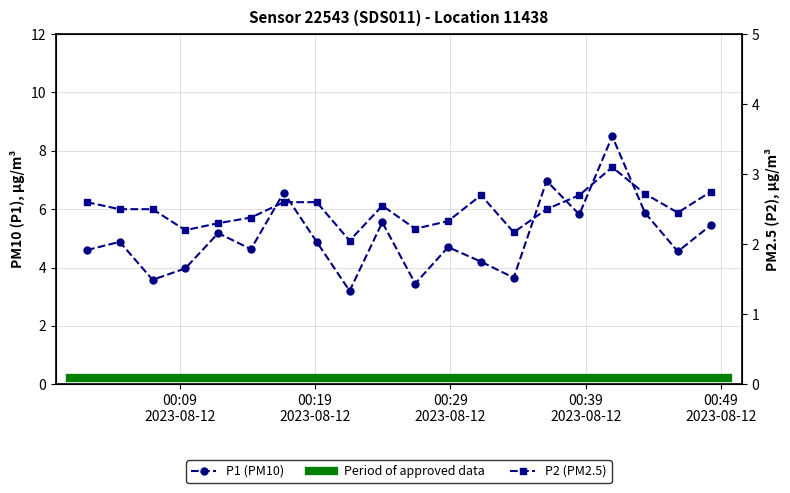

Rank the series by their maximum value, from highest to lowest.

P1, P2